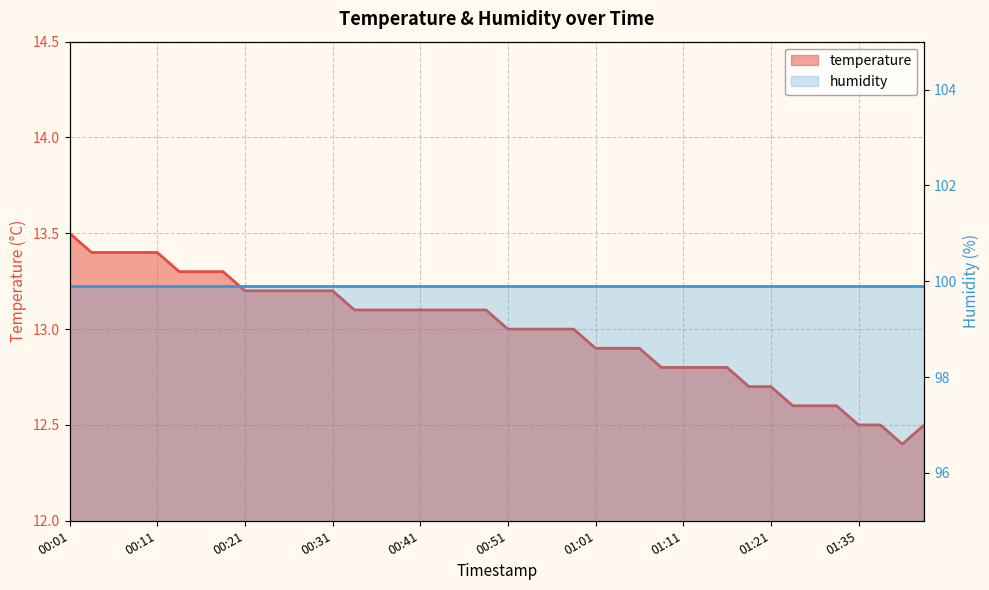

True or false: the data shows 13.0 at 00:53.

True